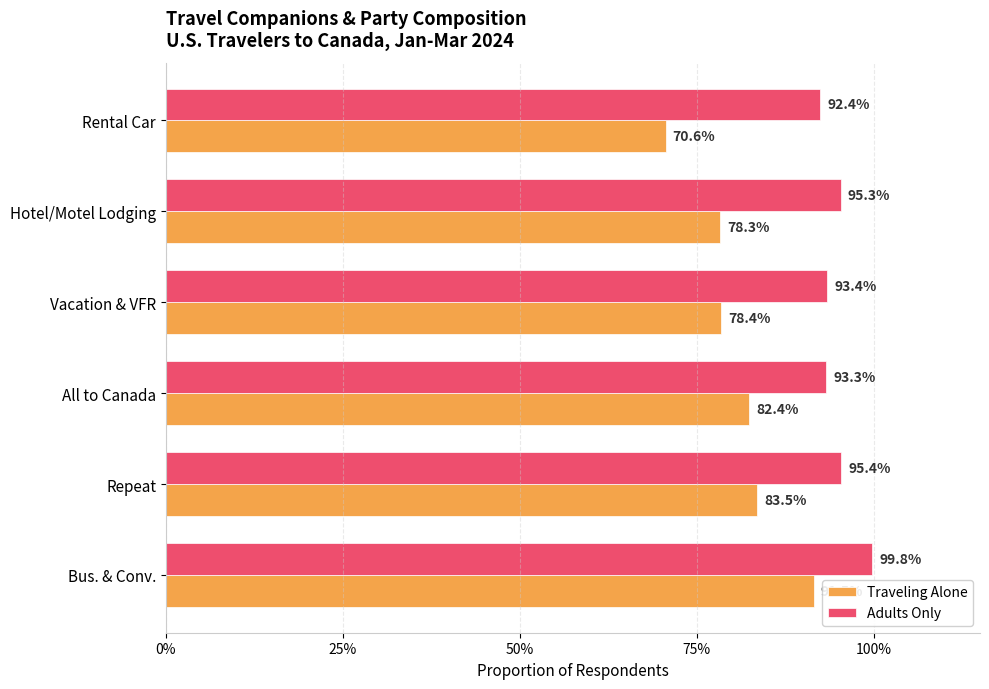

What are all the series names shown in the legend?

Traveling Alone, Adults Only